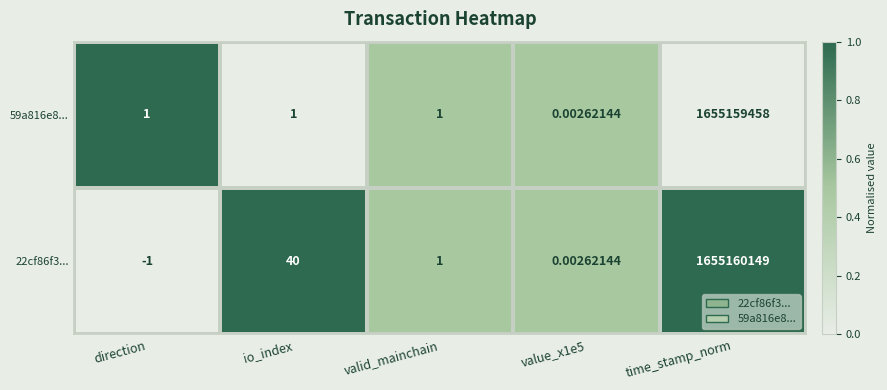

At which category is the sum across all series the highest?

time_stamp_norm